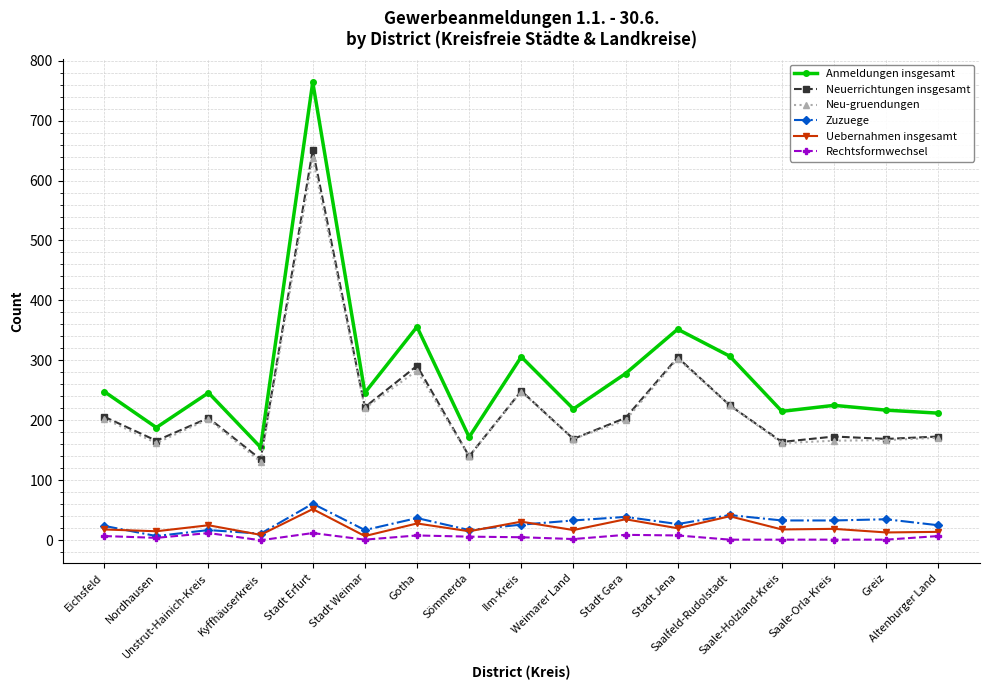

What is the value of the Neu-gruendungen point at the 13th from the left?

225